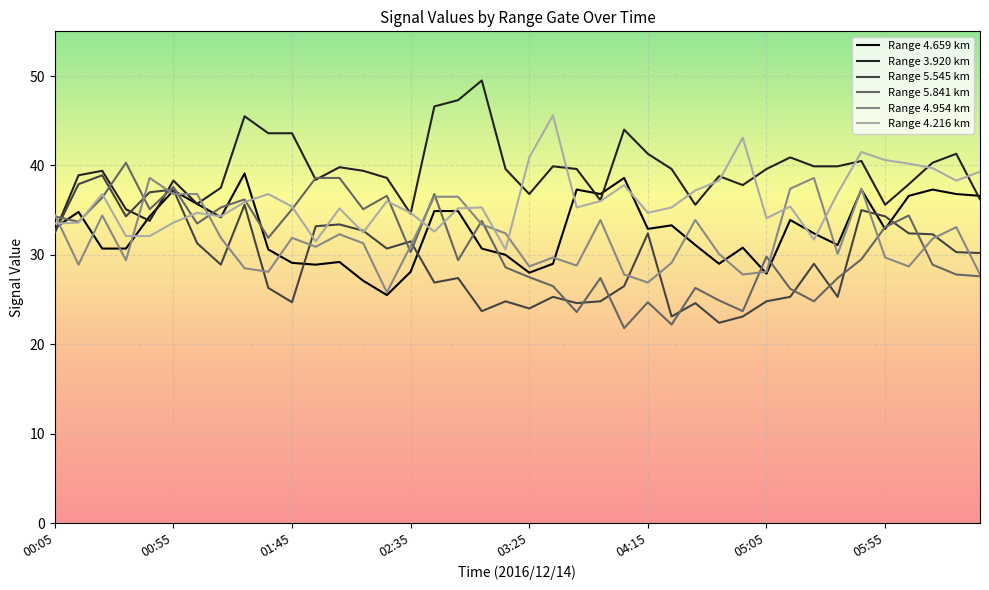

What is the smallest value displayed?

21.8